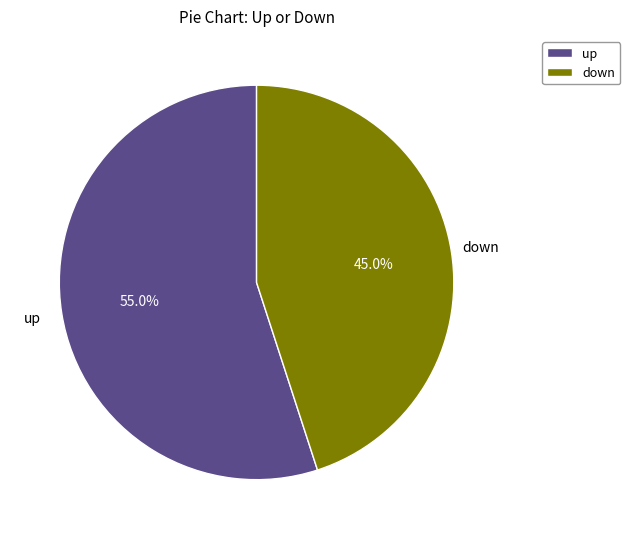

Between up and down, which is larger?

up